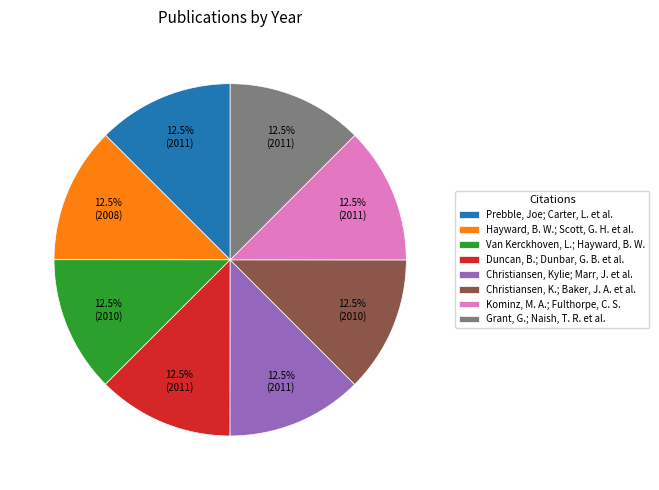

Does Christiansen, K.; Baker, J. A. et al. account for over 50% of the chart?

No